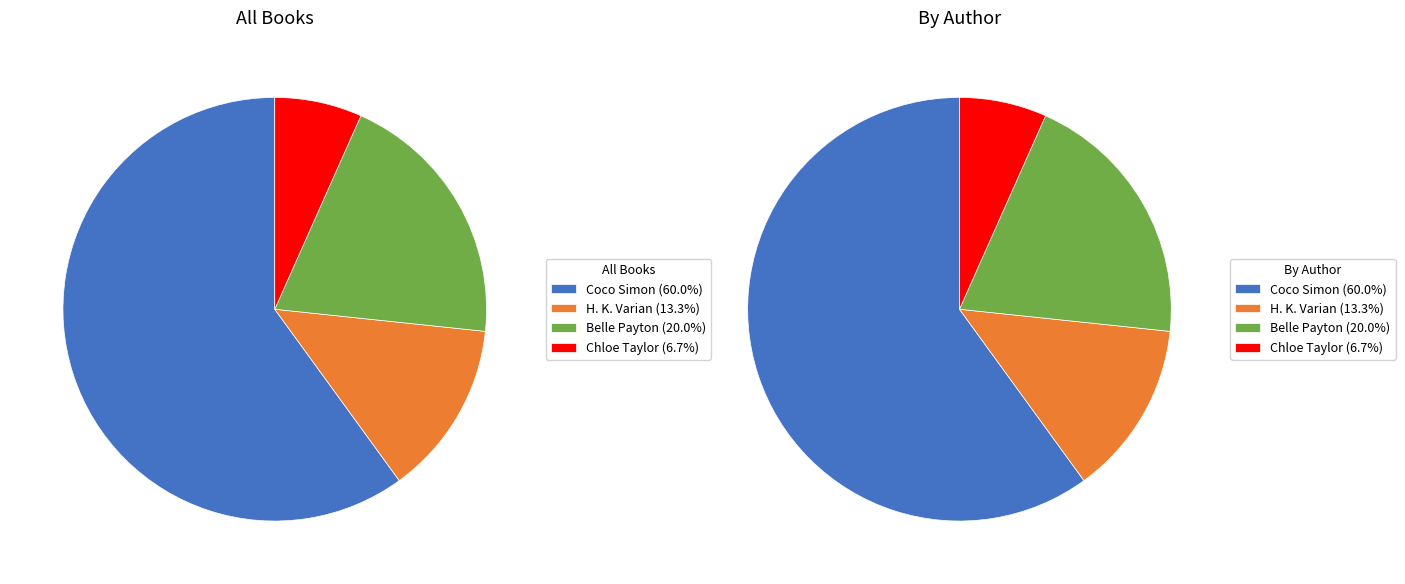

Which slice is the largest?

Coco Simon (78665404)